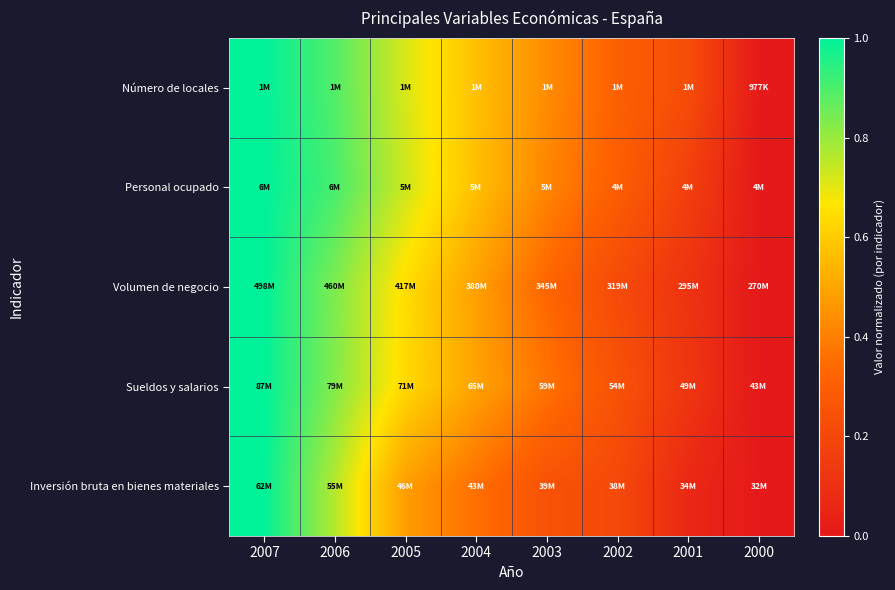

Reading left to right, what are all the values shown in this chart?

Número de locales: 2007=1.0	2006=0.9	2005=0.7	2004=0.6	2003=0.4	2002=0.3	2001=0.2	2000=0.0
Personal ocupado: 2007=1.0	2006=0.9	2005=0.7	2004=0.6	2003=0.4	2002=0.3	2001=0.2	2000=0.0
Volumen de negocio: 2007=1.0	2006=0.8	2005=0.6	2004=0.5	2003=0.3	2002=0.2	2001=0.1	2000=0.0
Sueldos y salarios: 2007=1.0	2006=0.8	2005=0.6	2004=0.5	2003=0.4	2002=0.2	2001=0.1	2000=0.0
Inversión bruta en bienes materiales: 2007=1.0	2006=0.8	2005=0.5	2004=0.4	2003=0.2	2002=0.2	2001=0.1	2000=0.0